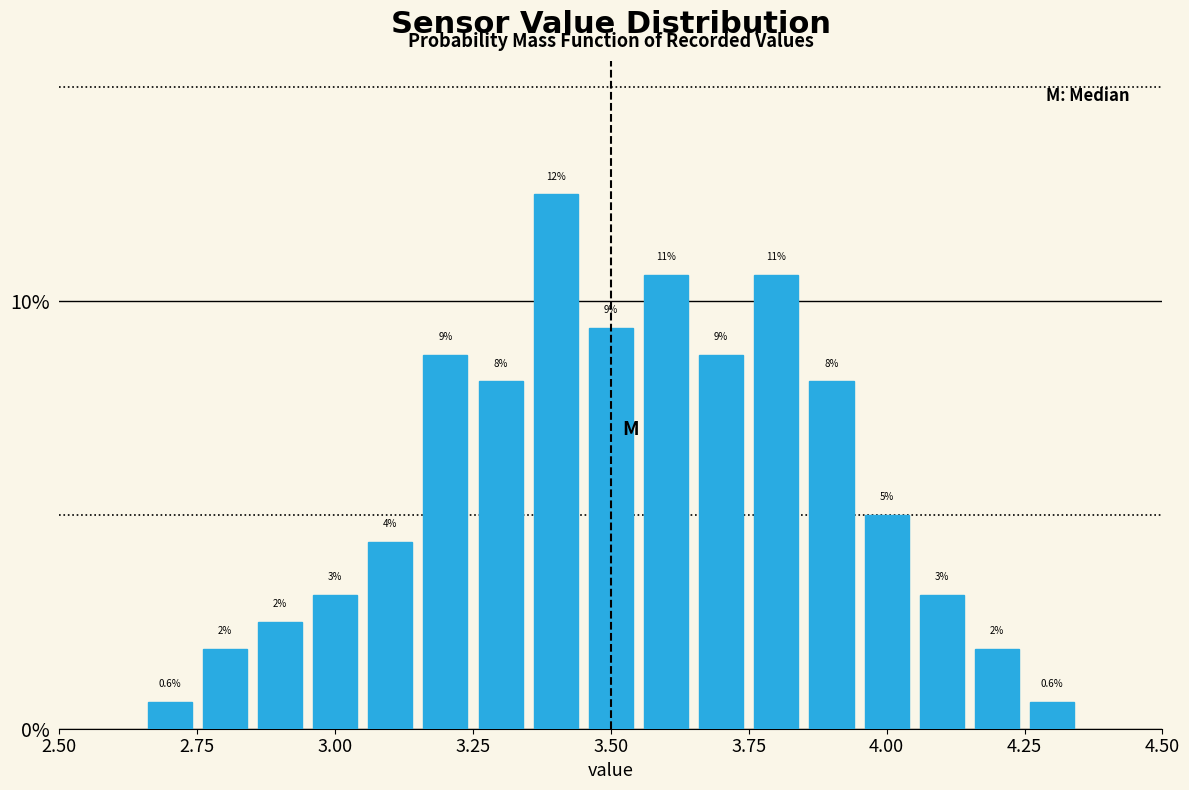

Read against the x-axis, roughly where is the centre of the tallest bar?

3.40